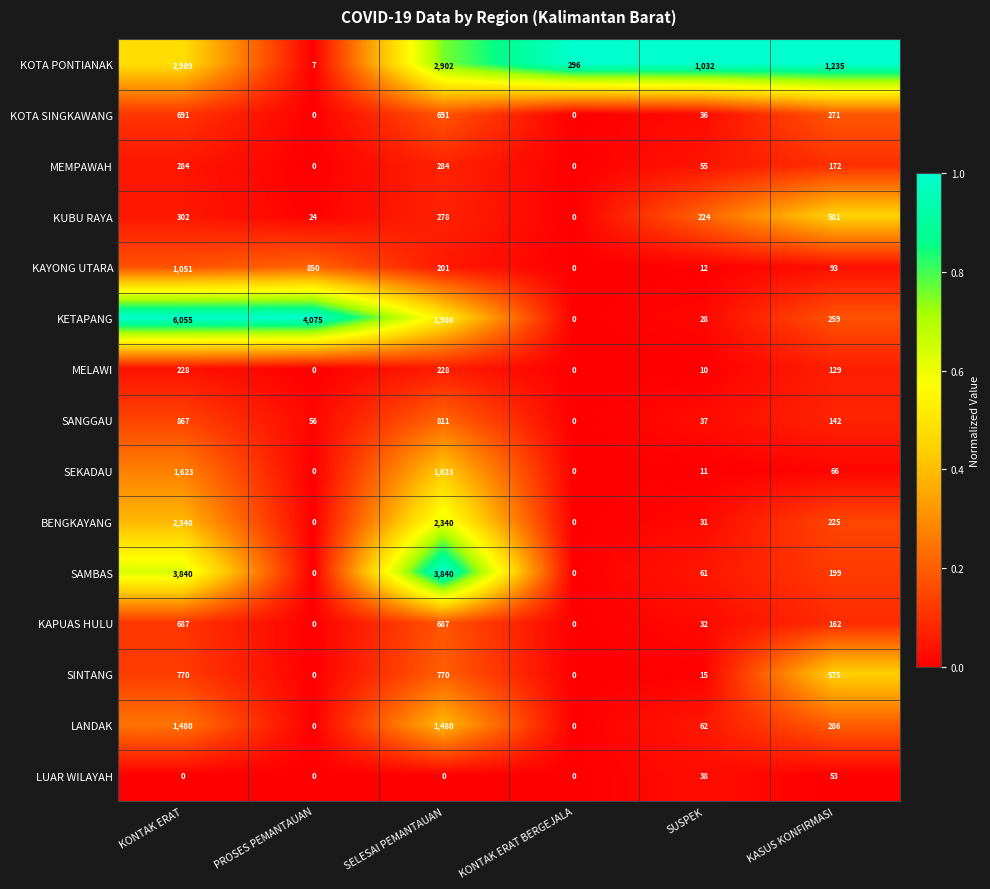

What is the greatest value displayed?

6055